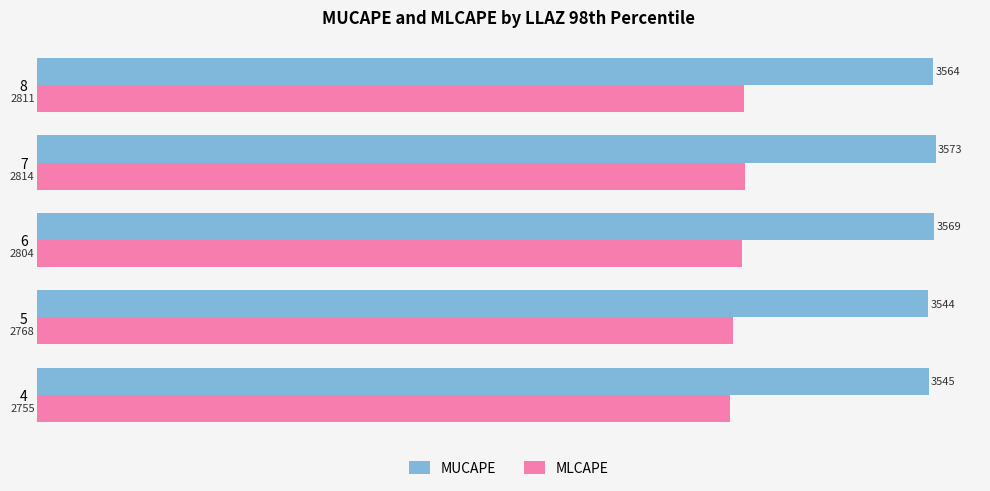

The MUCAPE series shows 4671.2 at 5. True or false?

False